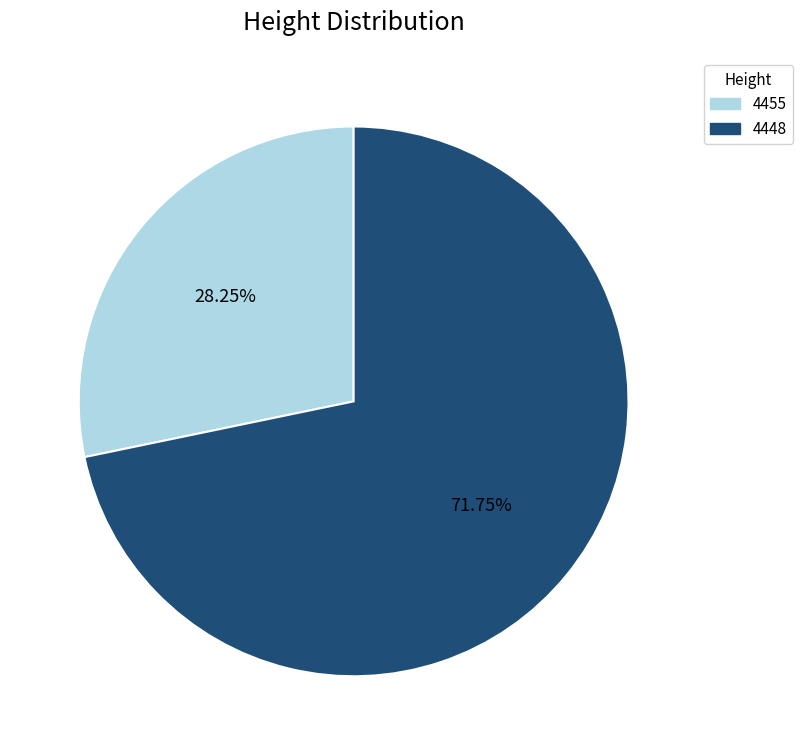

Is it true that 4448 is 66% of the pie?

False